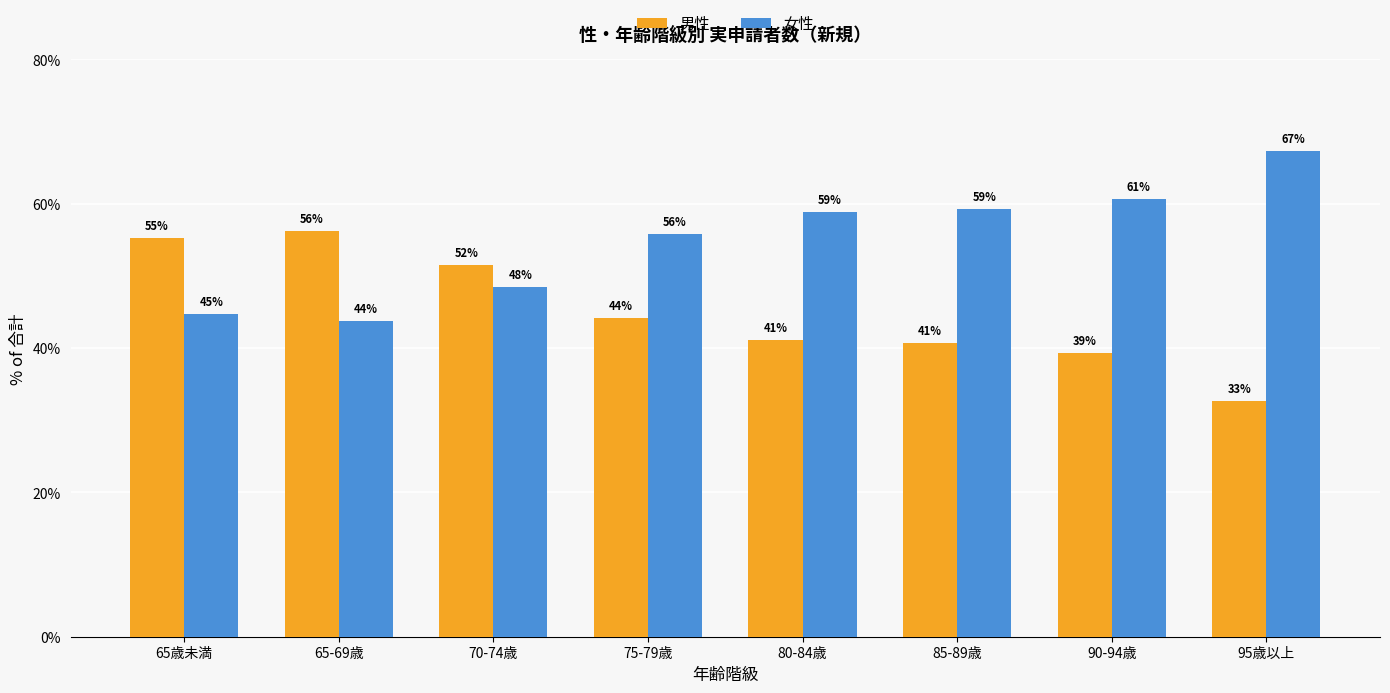

True or false: 男性 has a value of 56.2 at 65-69歳.

True